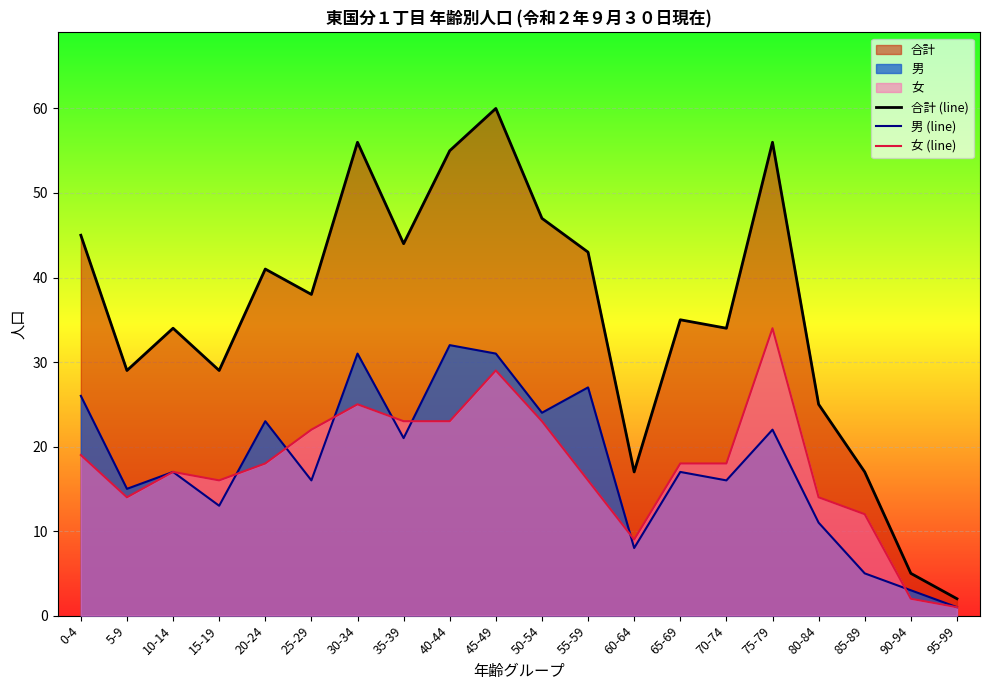

Rank the series by their maximum value, from highest to lowest.

合計 (line), 女 (line), 男 (line)